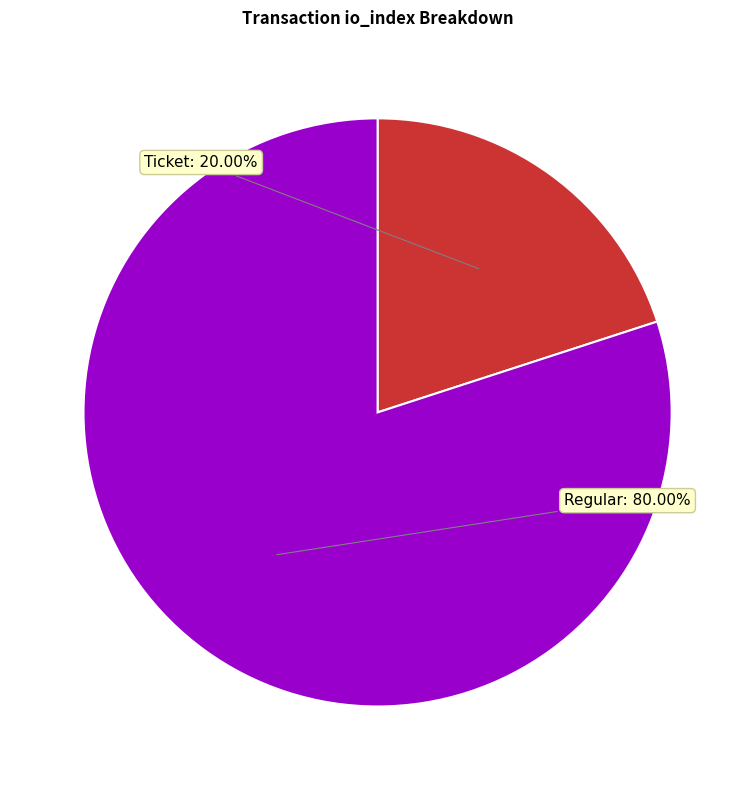

Is there a majority slice in this chart?

Yes